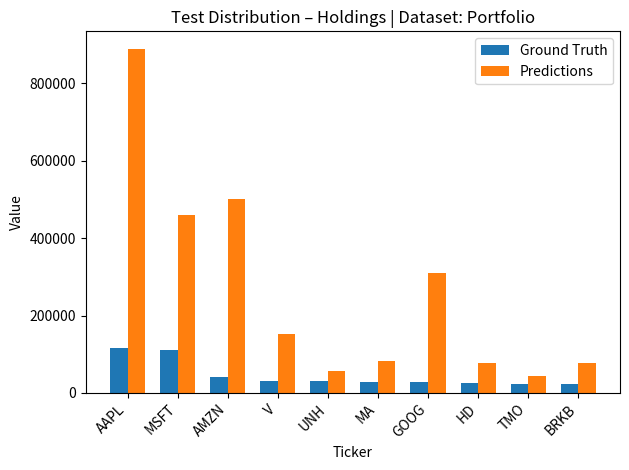

The Predictions series shows 145472 at MA. True or false?

False